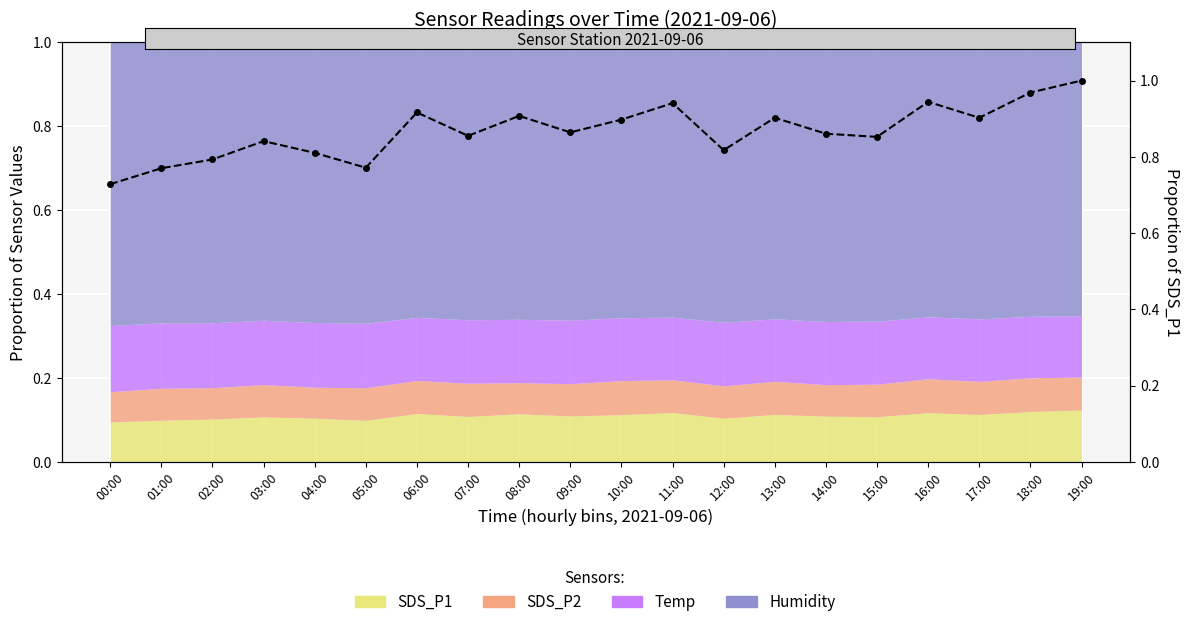

What is the difference between the maximum and second lowest values?

0.2